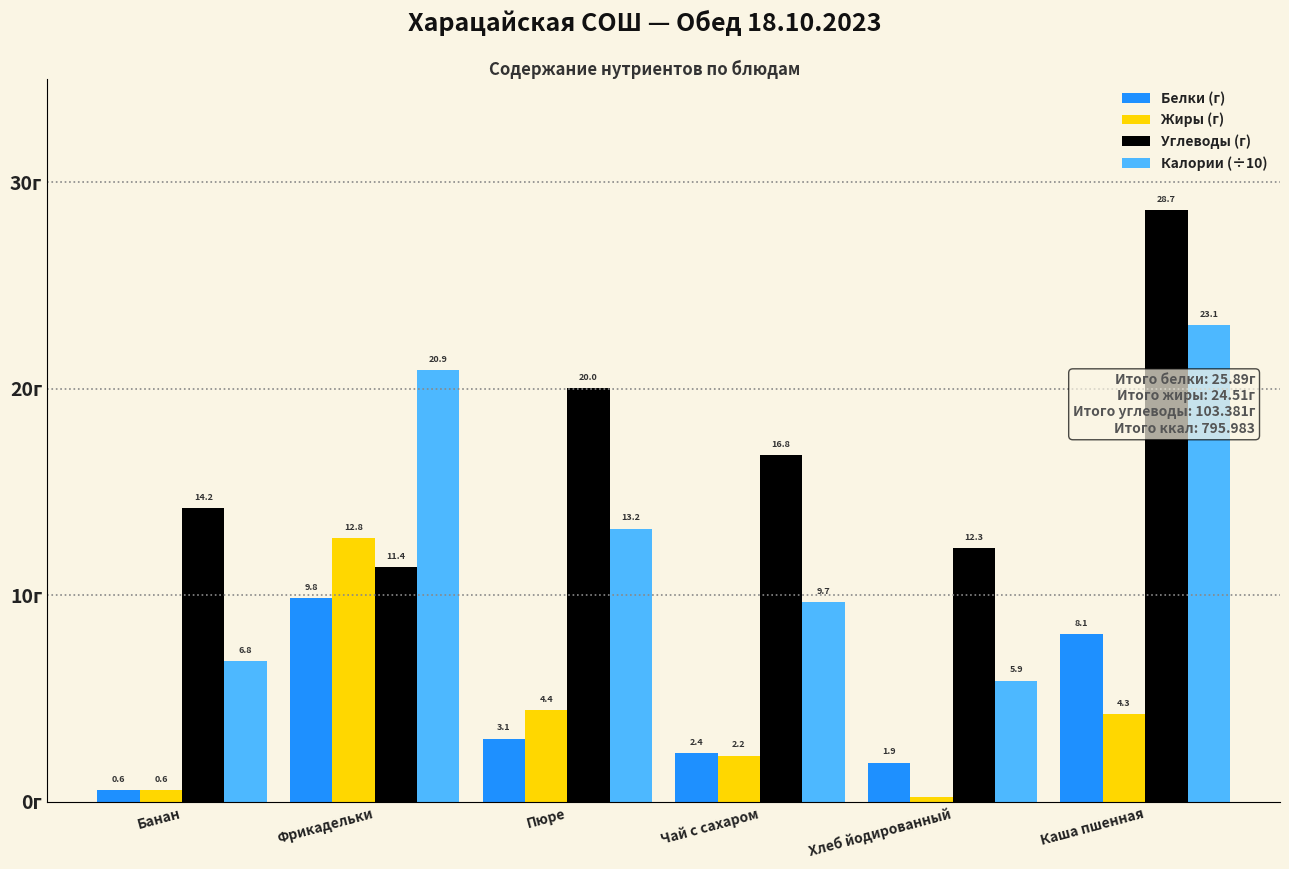

At which category is the sum across all series the highest?

Каша пшенная